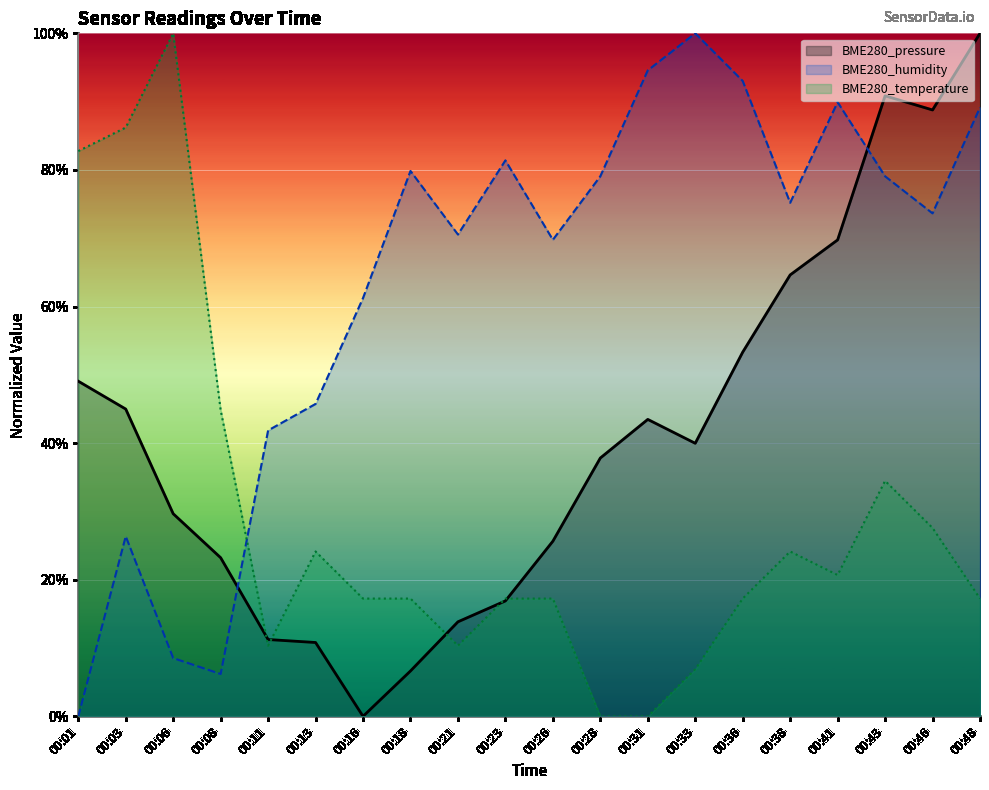

How many interior local valleys does the BME280_humidity series have?

5